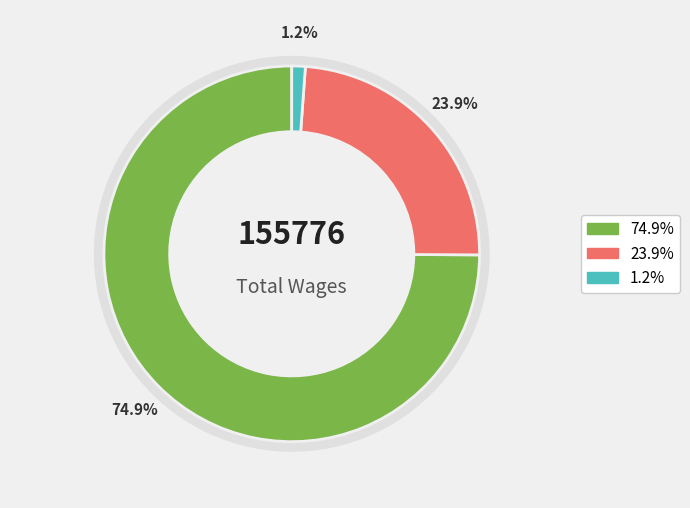

Does any single category account for the majority?

Yes